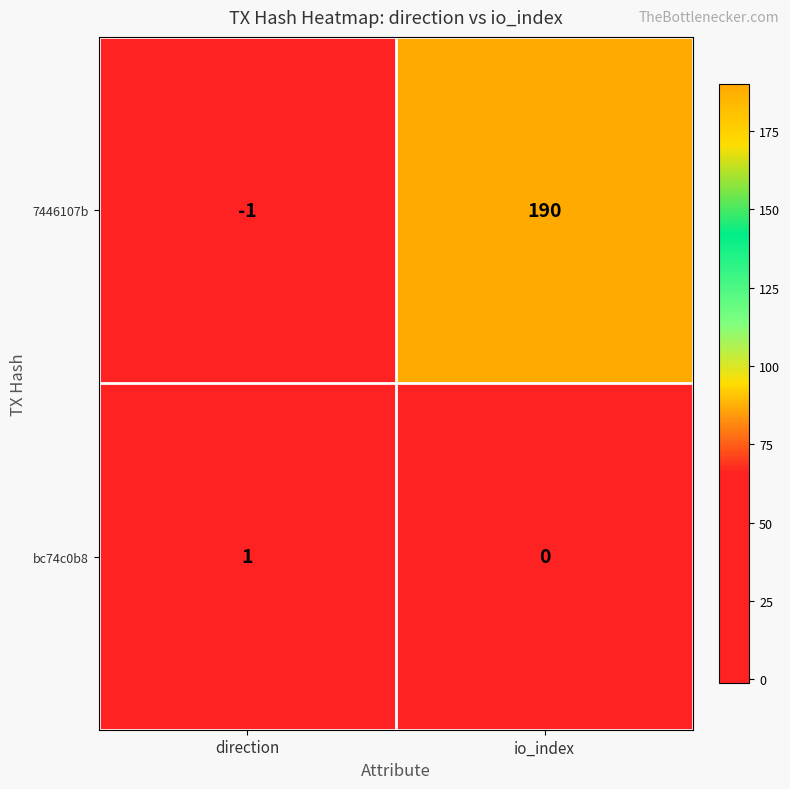

What is the total value across all series at io_index?

190